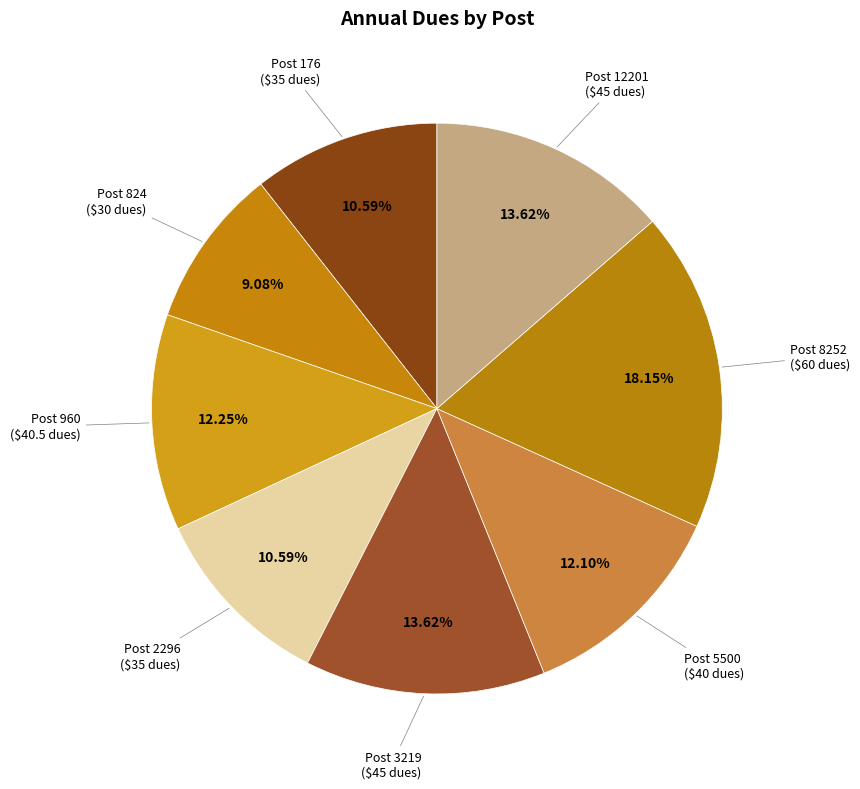

To the nearest percent, what is the average slice percentage?

12%